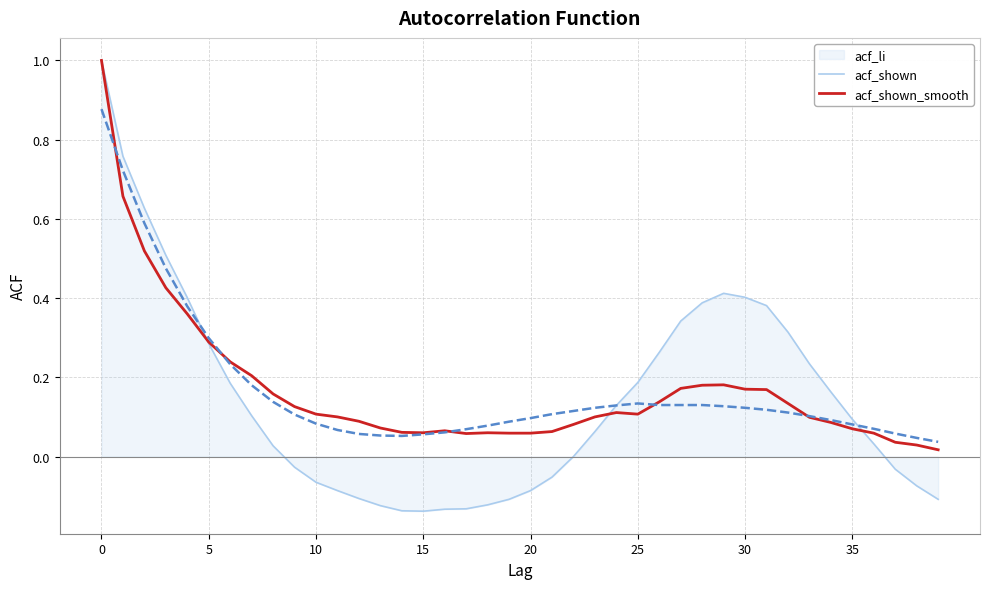

True or false: acf_shown has more than 1 points higher than both neighbors.

True